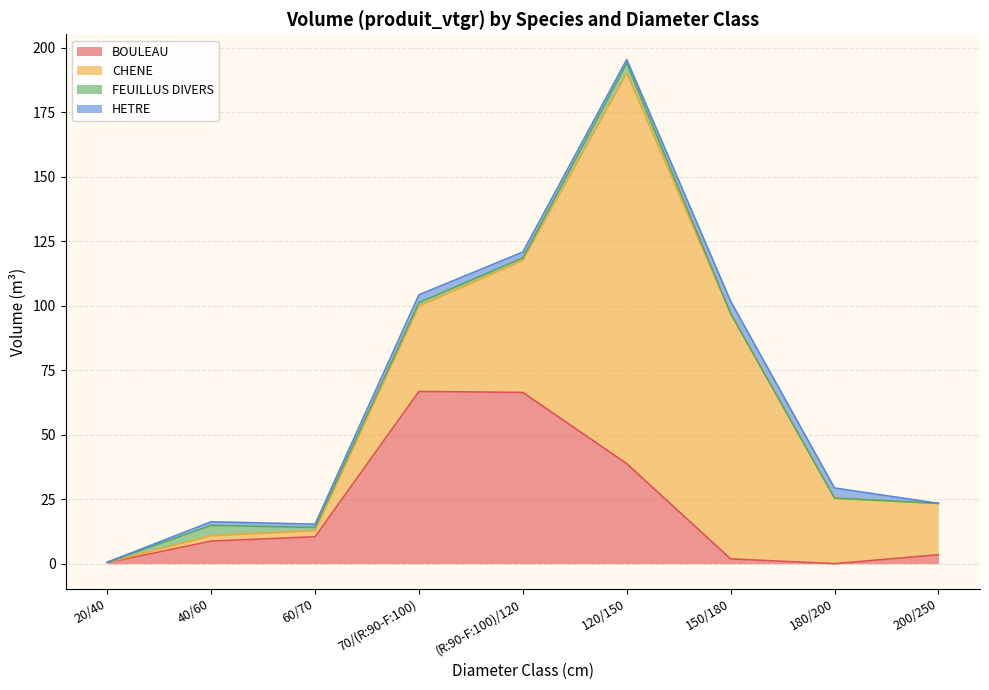

Which series has the widest spread of values?

CHENE